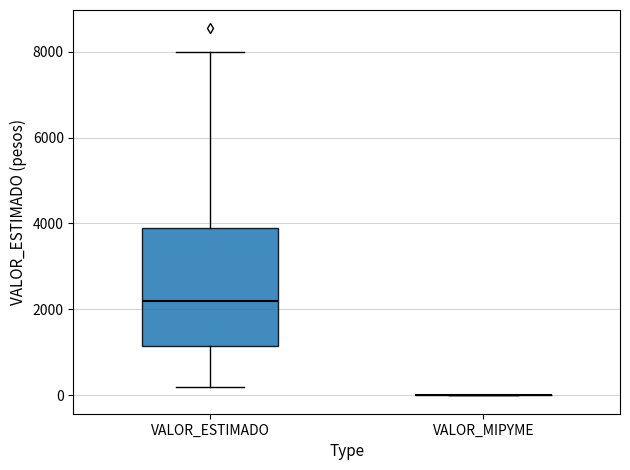

Reading left to right, read every box against the y-axis: the position of its median line, the range the box covers, and the ends of its whiskers. The values are not printed on the chart, so give them approximately, as read against the axis.

VALOR_ESTIMADO: median 2200, box 1200 to 4000, whiskers 200 to 8000
VALOR_MIPYME: box collapsed to a line at 0, whiskers 0 to 0